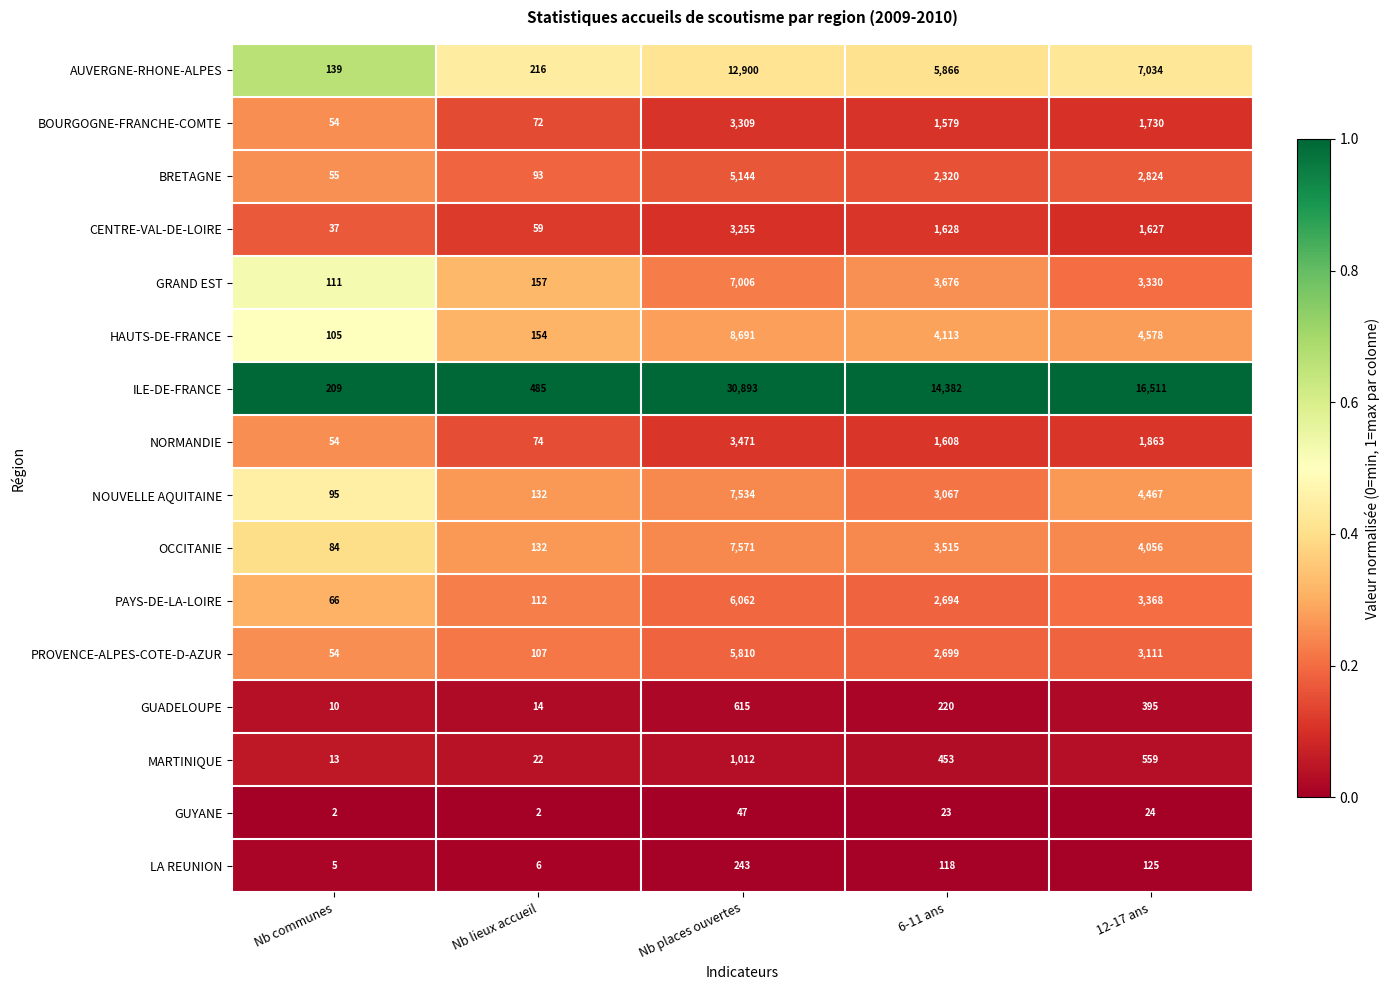

List the labels in order of BRETAGNE value, largest first.

Nb places ouvertes, 12-17 ans, 6-11 ans, Nb lieux accueil, Nb communes